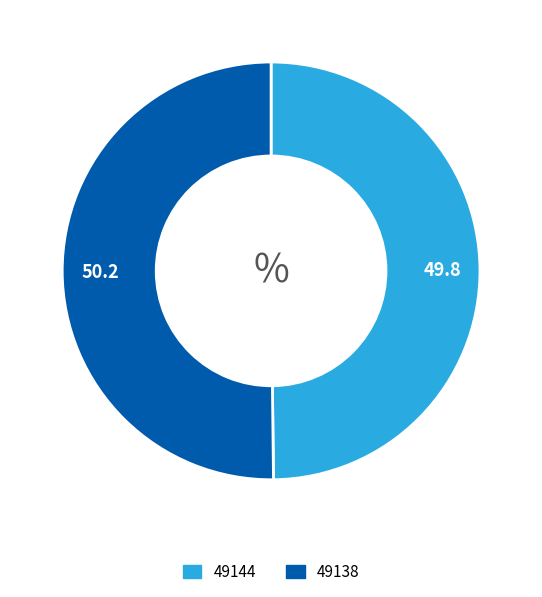

What is the ratio of the value at 49138 to the value at 49144?

1.0